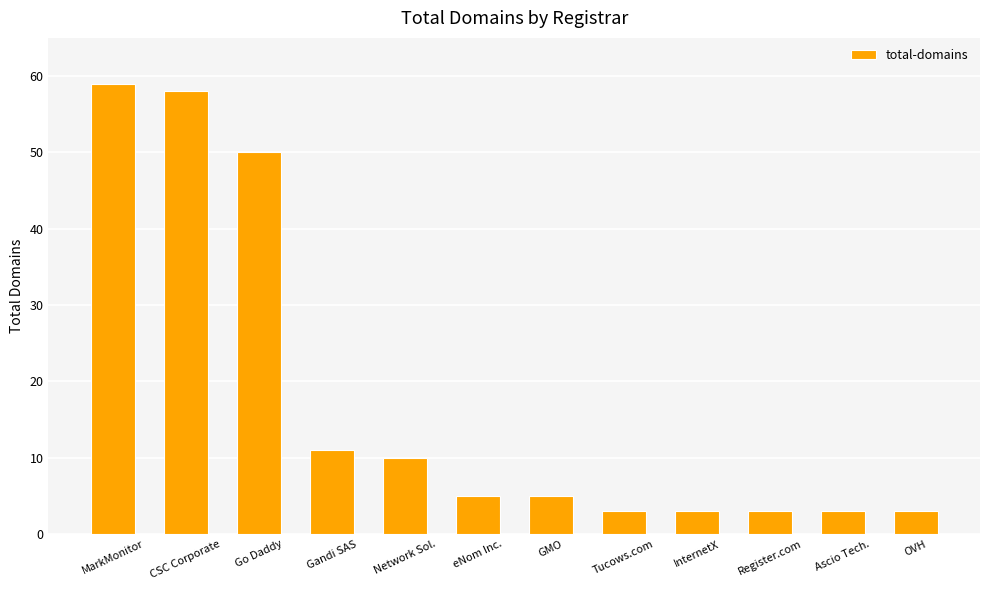

The chart shows a value of 3 at GMO. True or false?

False